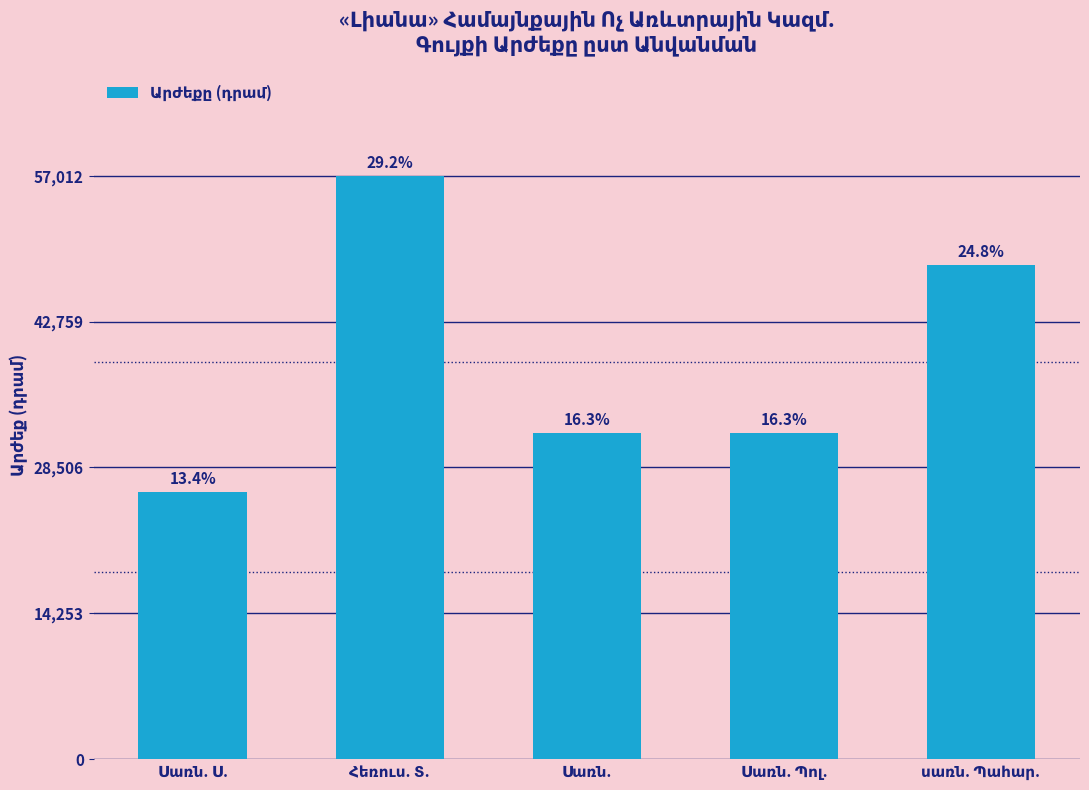

Reading left to right, extract all data points from this chart.

26082	57012	31853	31853	48318